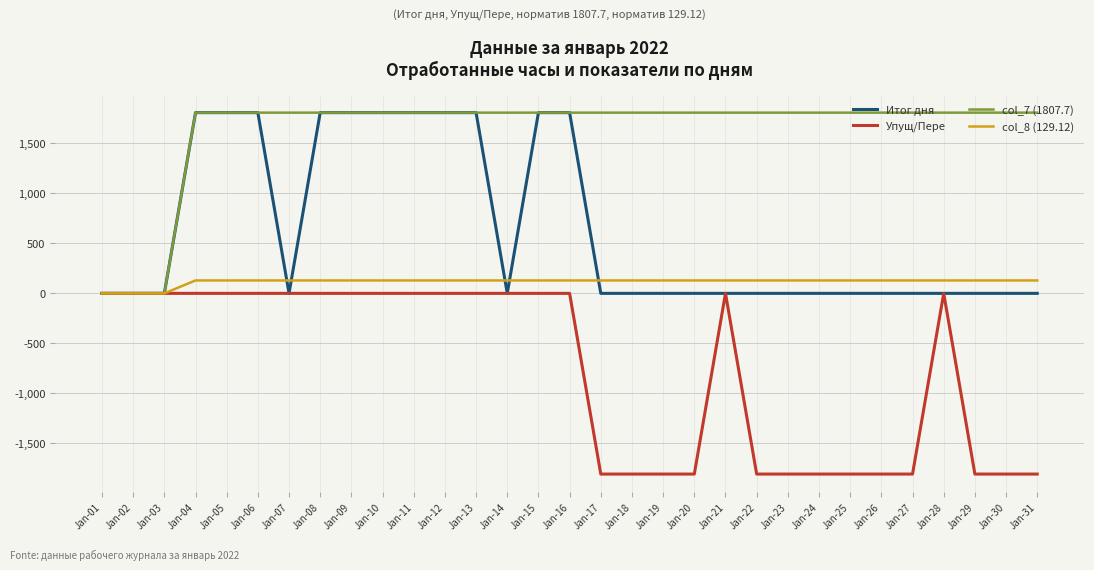

What is the maximum value shown in the chart?

1807.7